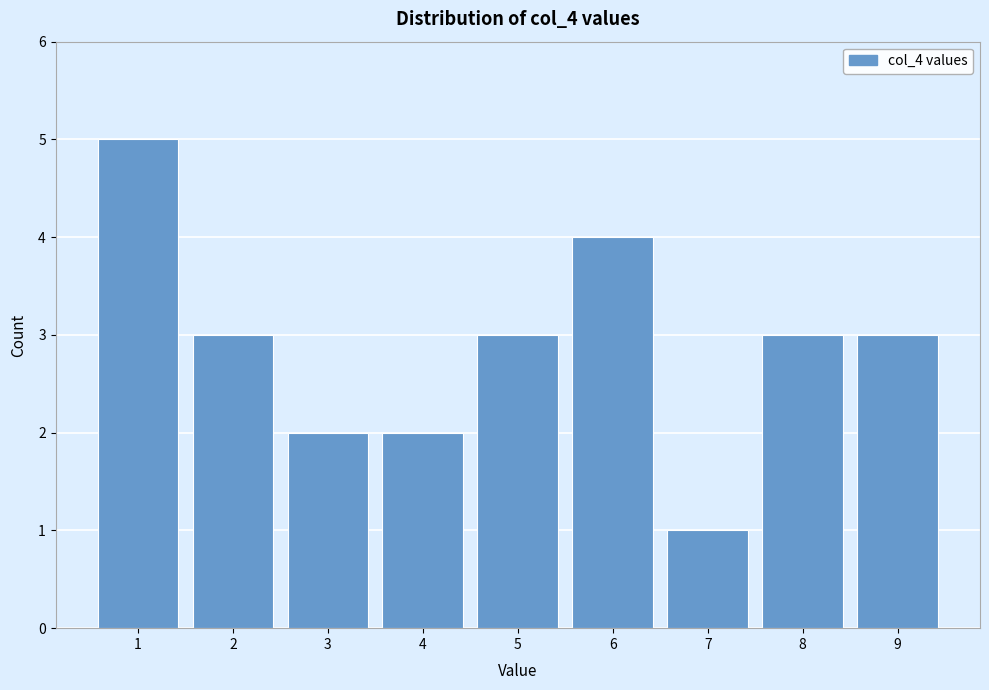

Reading left to right, list every bar in this chart as the range it spans on the x-axis followed by its height. The values are not printed on the chart, so give them approximately, as read against the axis.

0.5 to 1.5: 5
1.5 to 2.5: 3
2.5 to 3.5: 2
3.5 to 4.5: 2
4.5 to 5.5: 3
5.5 to 6.5: 4
6.5 to 7.5: 1
7.5 to 8.5: 3
8.5 to 9.5: 3